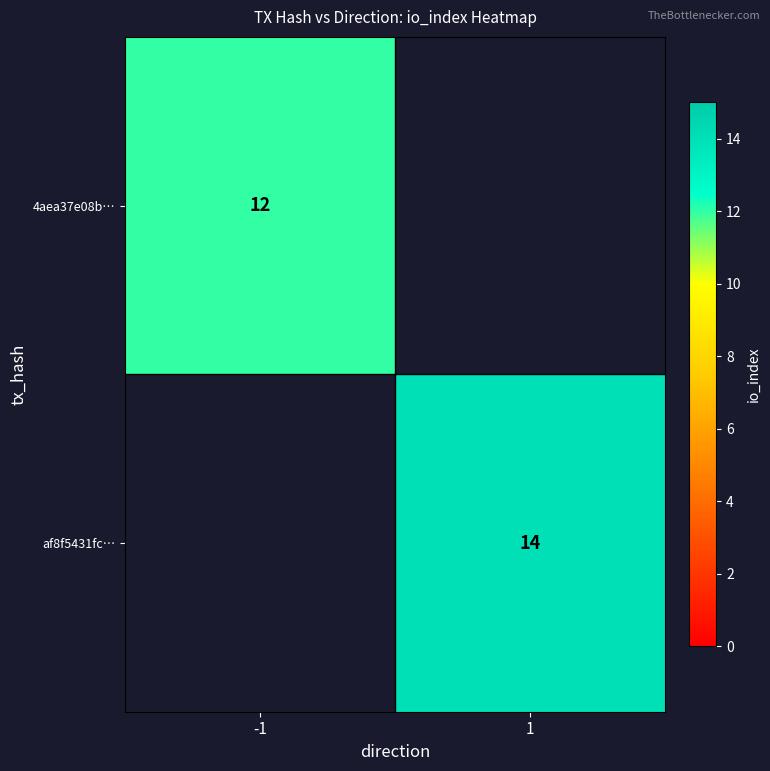

Is it true that af8f5431fc… equals 14 at 1?

True